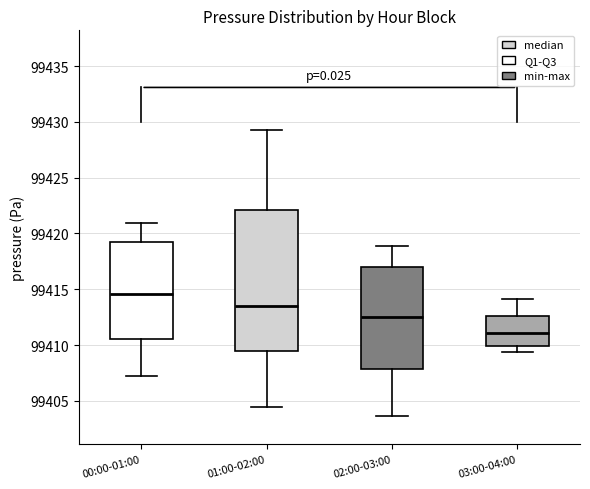

Comparing the boxes themselves (not the whiskers), which one is the tallest?

01:00-02:00